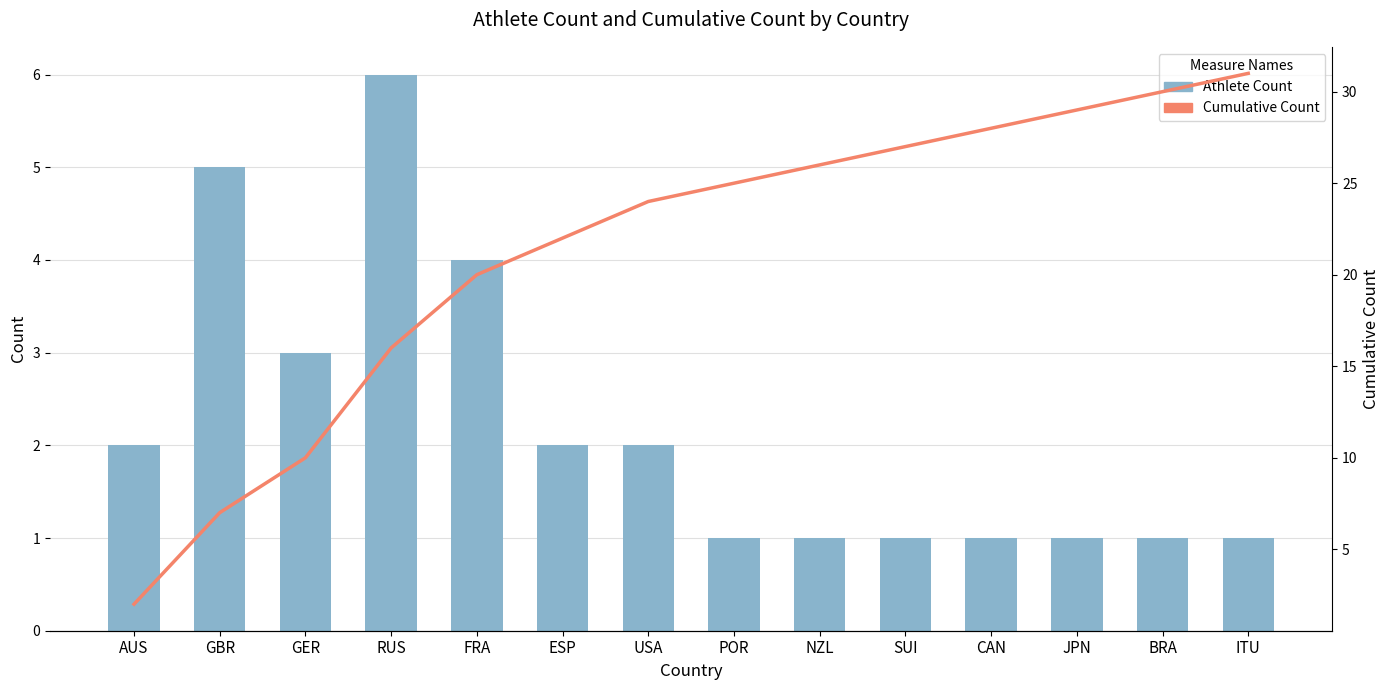

Reading left to right, transcribe all the data shown in this chart.

Athlete Count: AUS=2	GBR=5	GER=3	RUS=6	FRA=4	ESP=2	USA=2	POR=1	NZL=1	SUI=1	CAN=1	JPN=1	BRA=1	ITU=1
Cumulative Count: AUS=2	GBR=7	GER=10	RUS=16	FRA=20	ESP=22	USA=24	POR=25	NZL=26	SUI=27	CAN=28	JPN=29	BRA=30	ITU=31